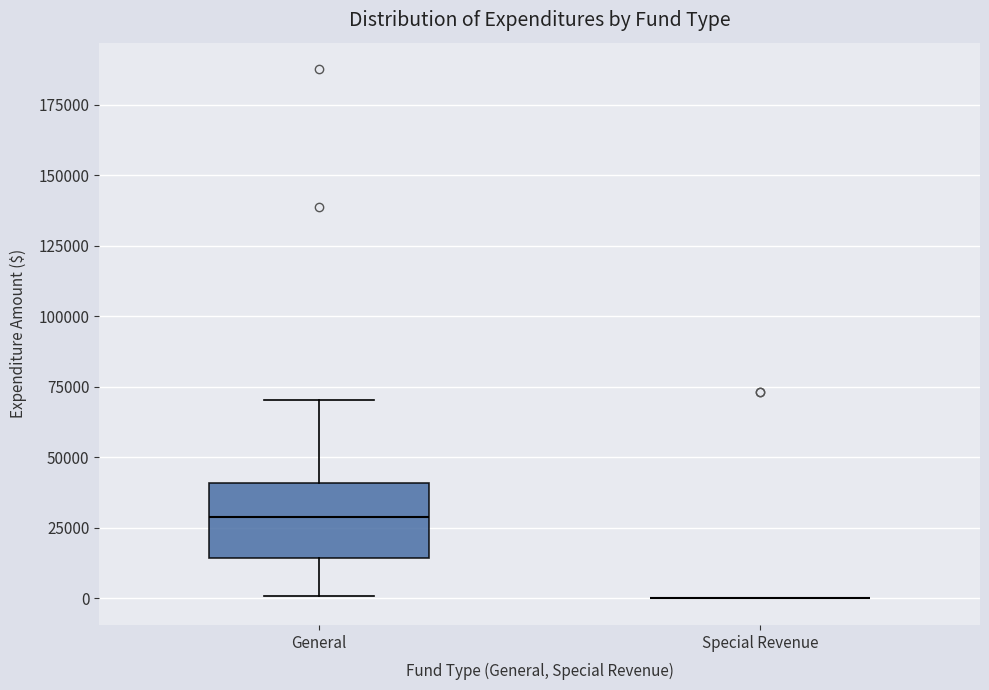

Reading left to right, read every box against the y-axis: the position of its median line, the range the box covers, and the ends of its whiskers. The values are not printed on the chart, so give them approximately, as read against the axis.

General: median 30000, box 15000 to 40000, whiskers 0 to 70000
Special Revenue: box collapsed to a line at 0, whiskers 0 to 0